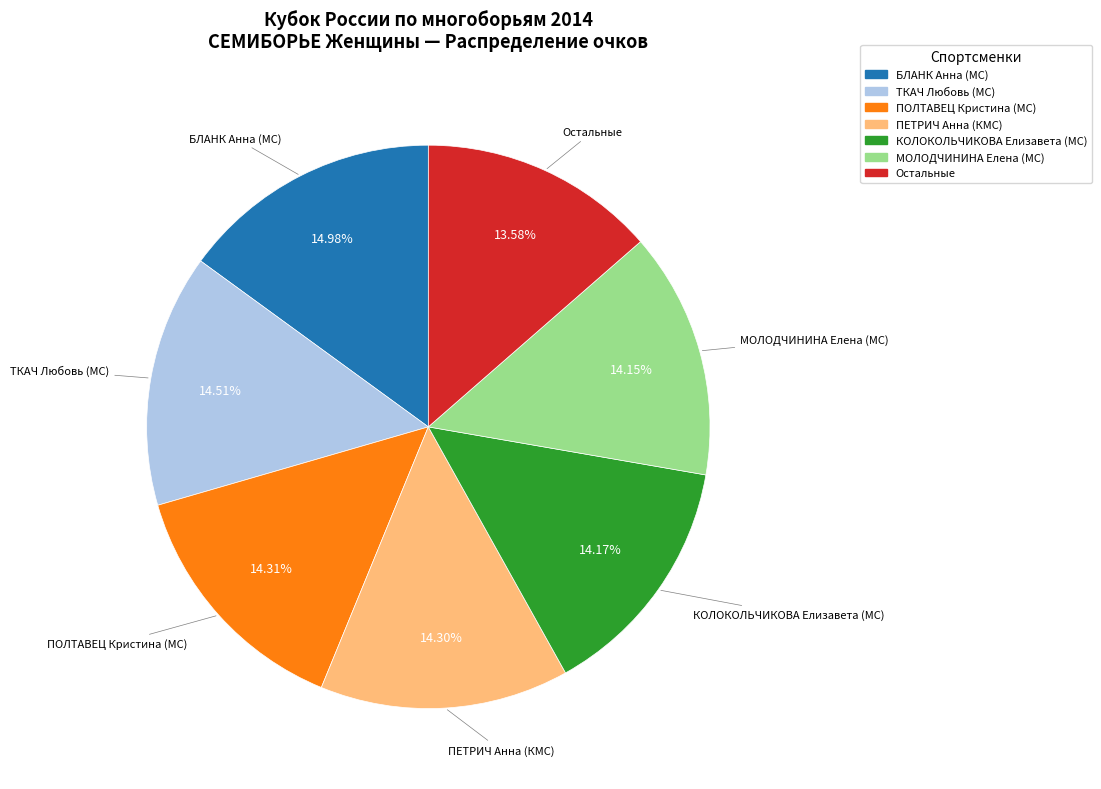

To the nearest percent, what is the difference between the largest and smallest slice percentages?

1%